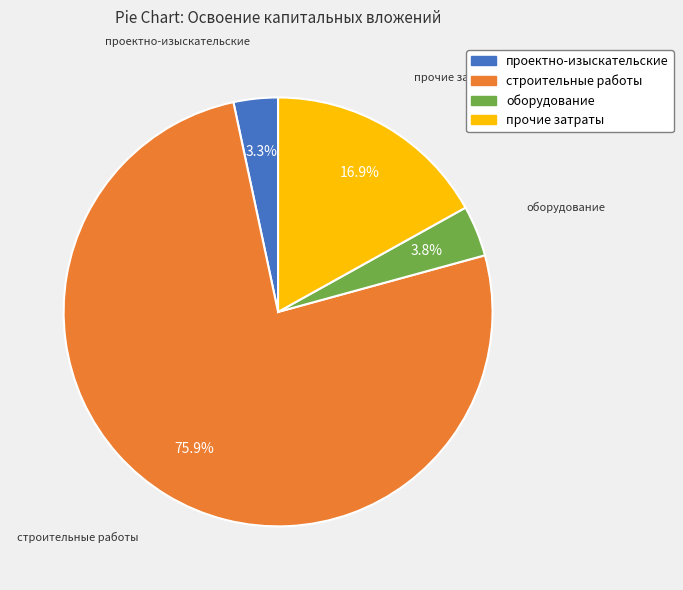

What percentage is NOT represented by проектно-изыскательские?

96.7%